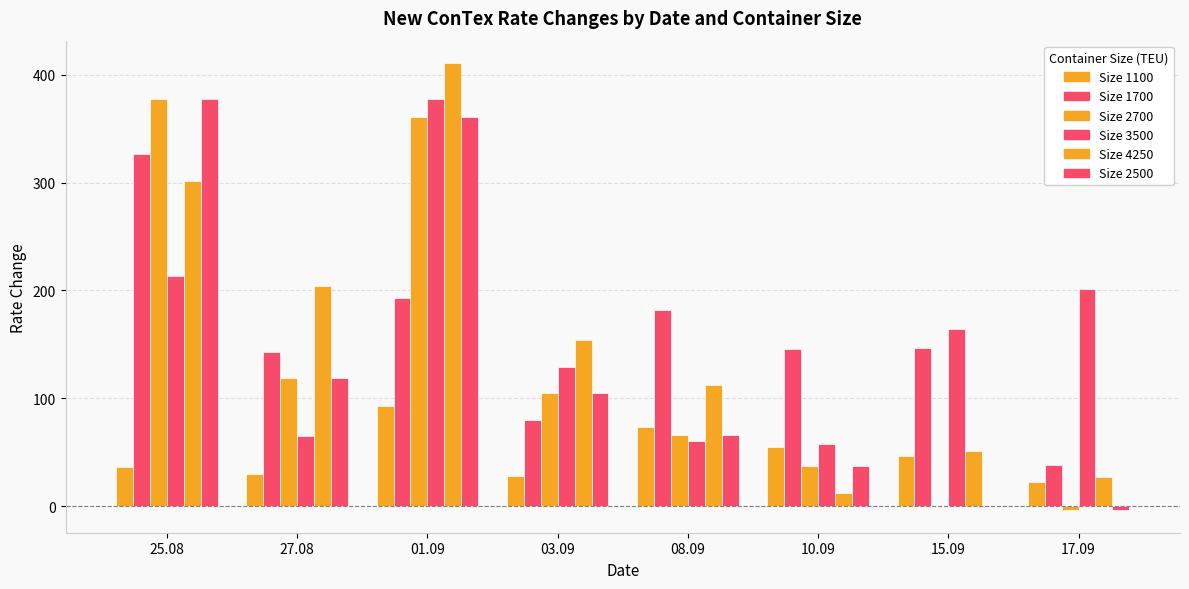

Does the chart contain stacked bars?

No